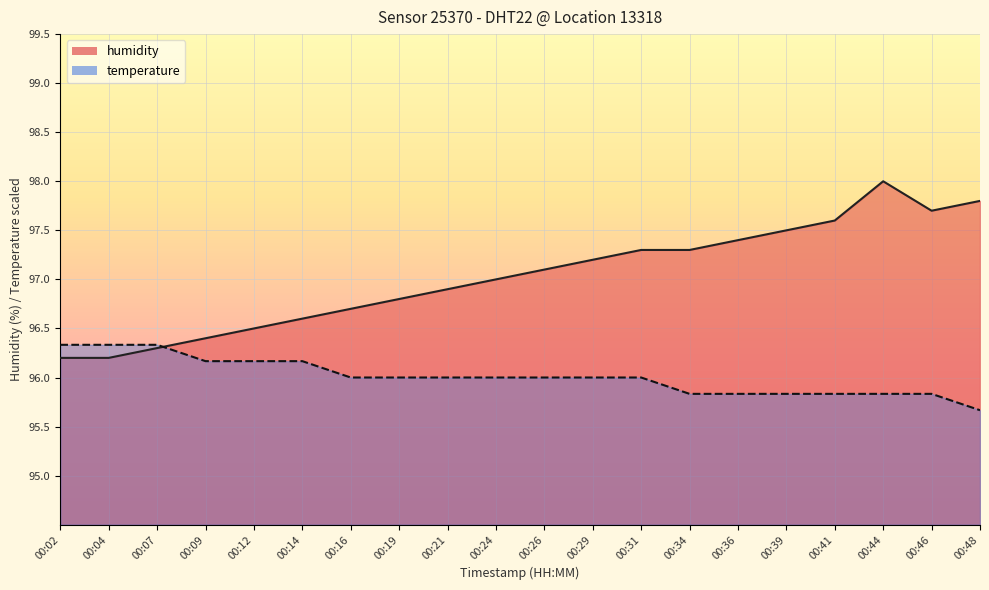

At which category does the data reach its first local valley?

00:46